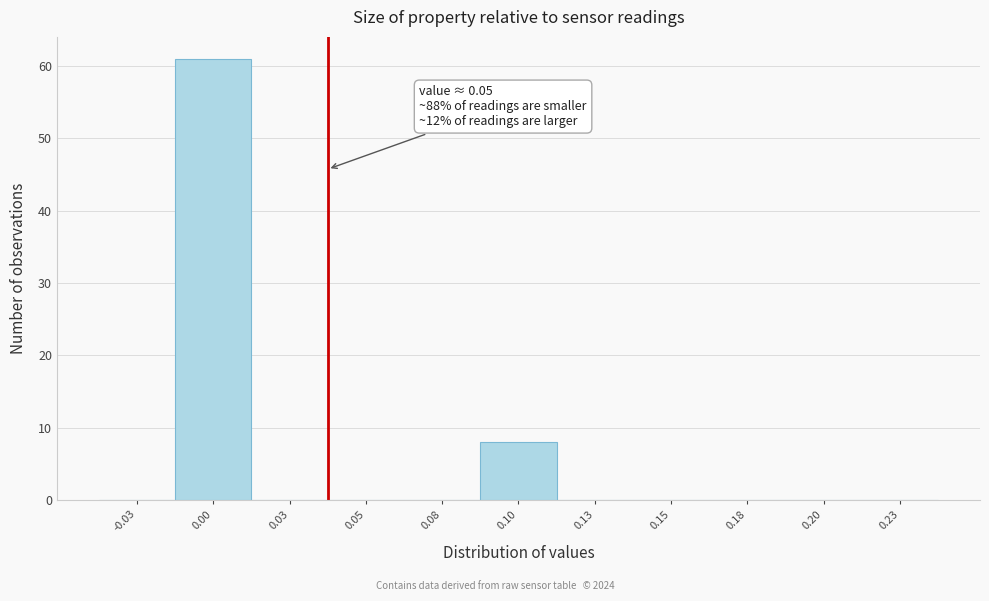

Reading right to left, extract all data points from this chart.

0.23=0	0.20=0	0.18=0	0.15=0	0.13=0	0.10=8	0.08=0	0.05=0	0.03=0	0.00=61	-0.03=0